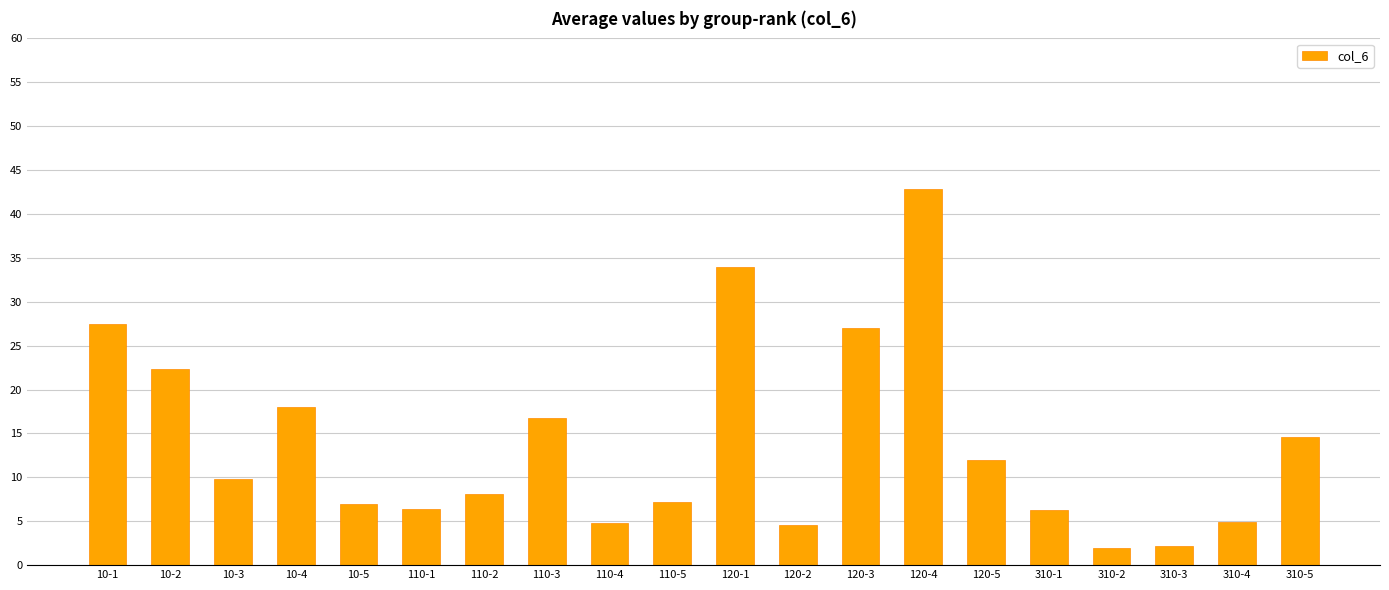

Is it true that the value at 110-3 is 16.7?

True